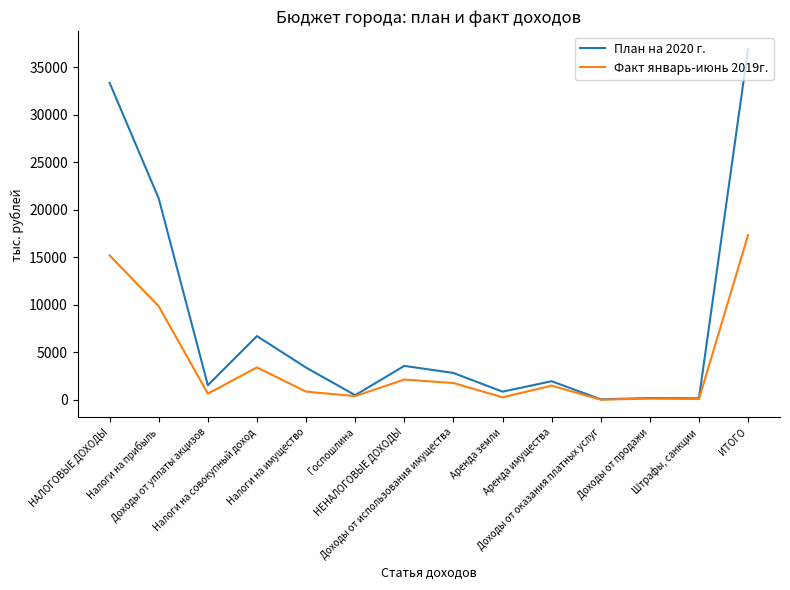

What is the maximum value for План на 2020 г.?

36924.0